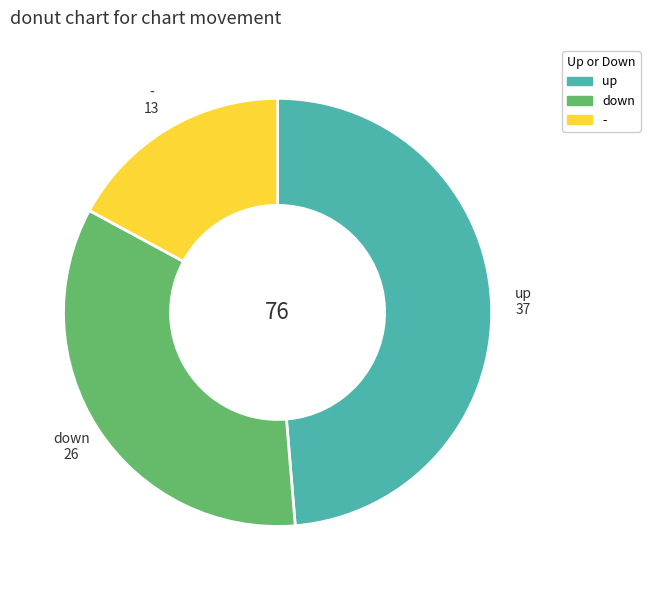

Which slice is the smallest?

-